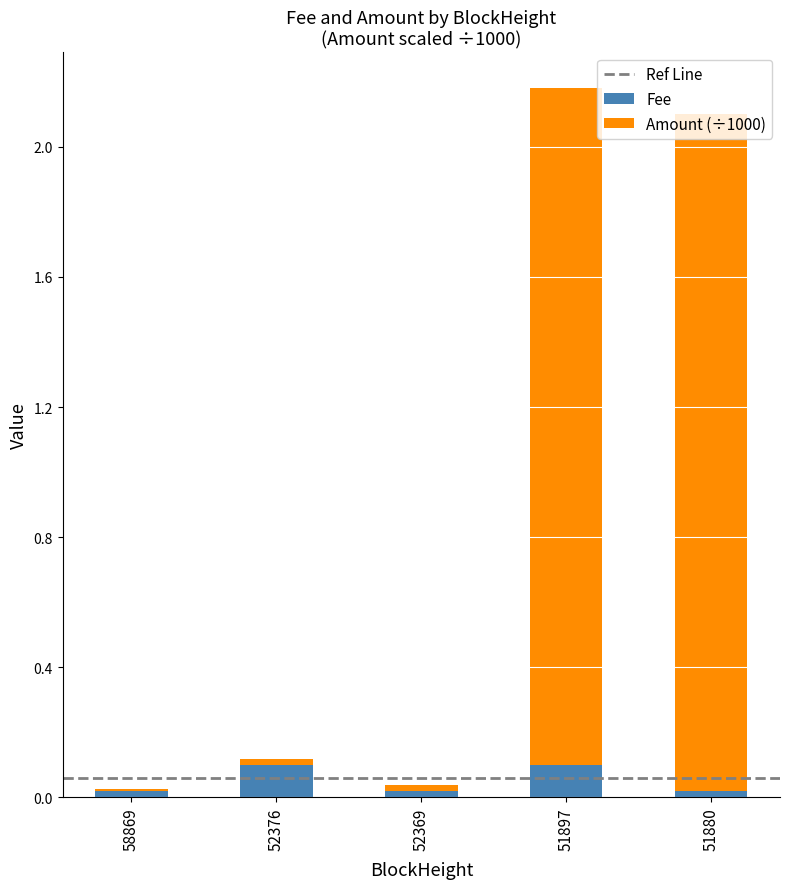

Is it true that Fee equals 0.0 at 52369?

True